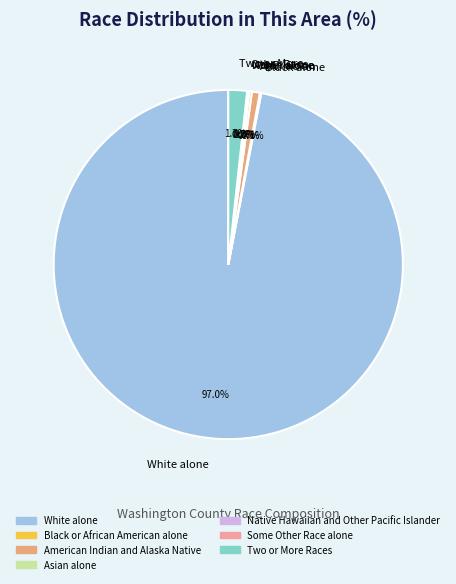

Is it true that Two or More Races is 14% of the pie?

False